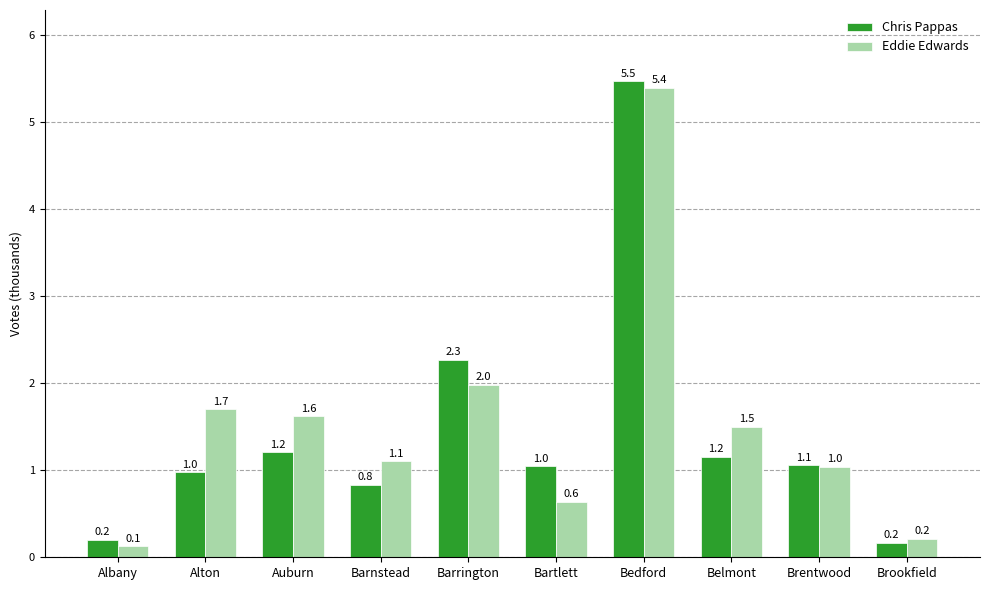

List the series in order of their peak value, lowest first.

Eddie Edwards, Chris Pappas